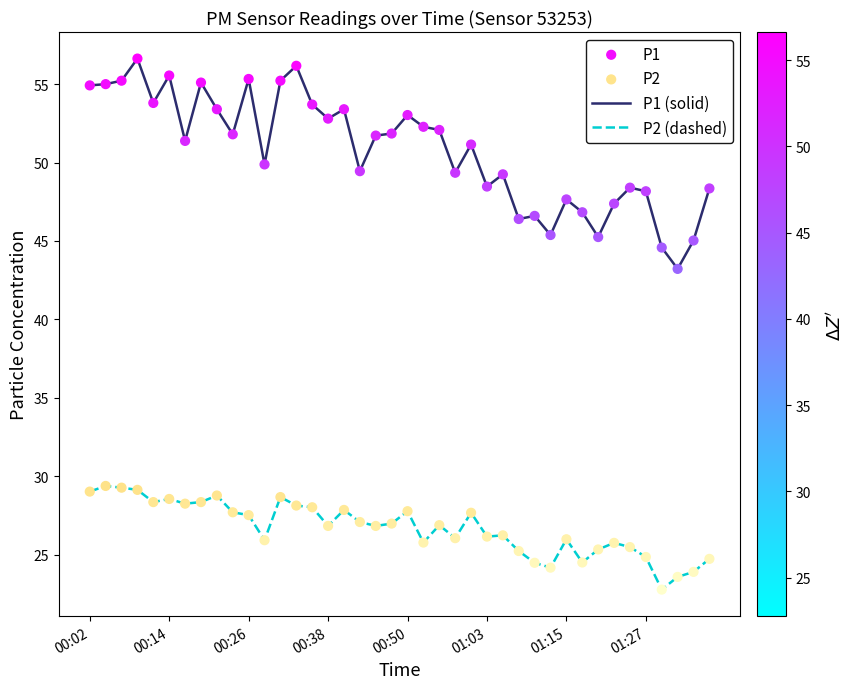

Which series has the largest range (max minus min)?

P1 (solid)